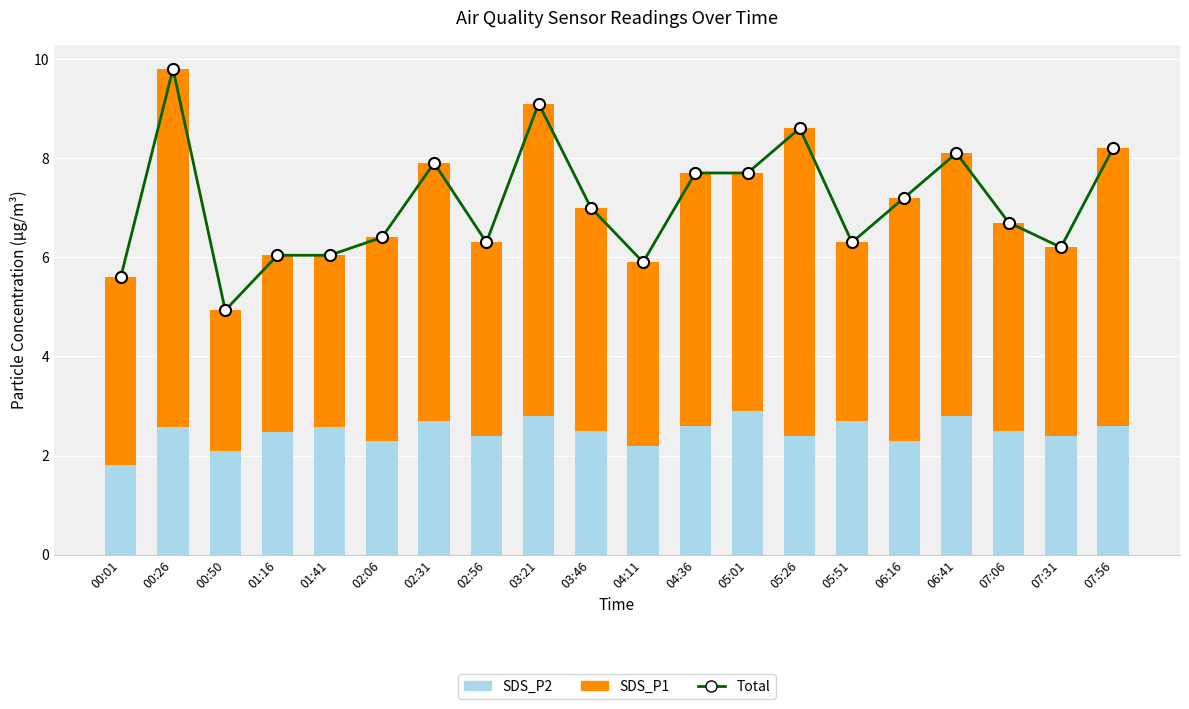

List the series in order of their peak value, lowest first.

SDS_P2, SDS_P1, Total (SDS_P1+P2)